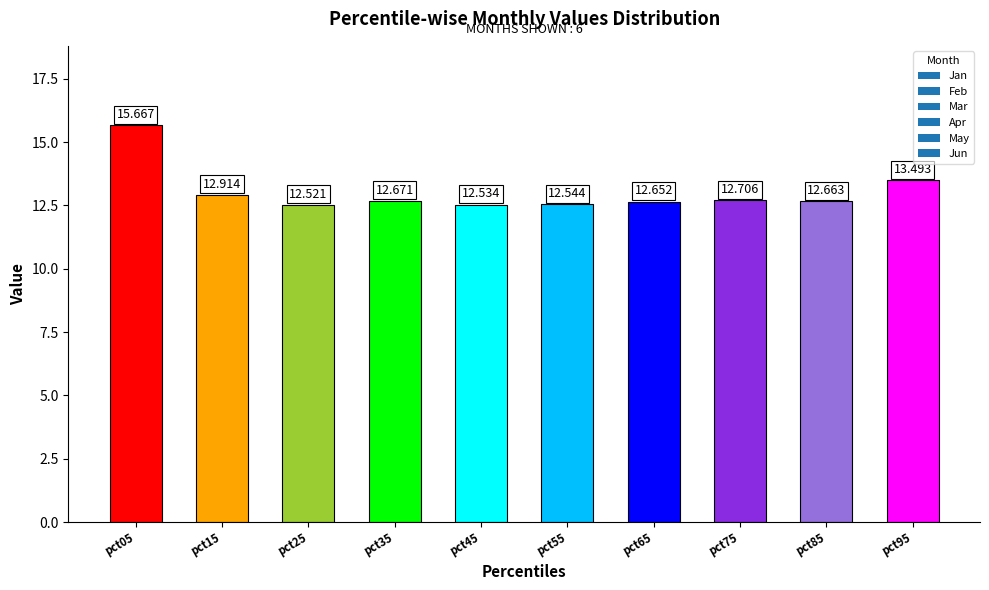

Which category has the lowest value across all series?

pct25